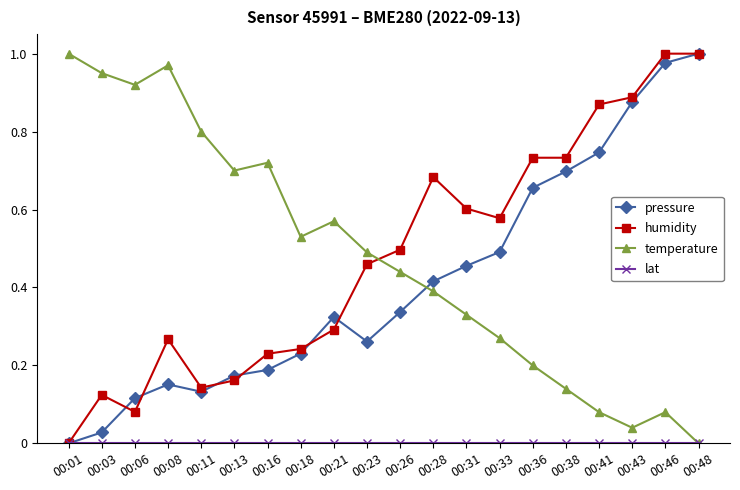

Where is the first local maximum for temperature?

00:08